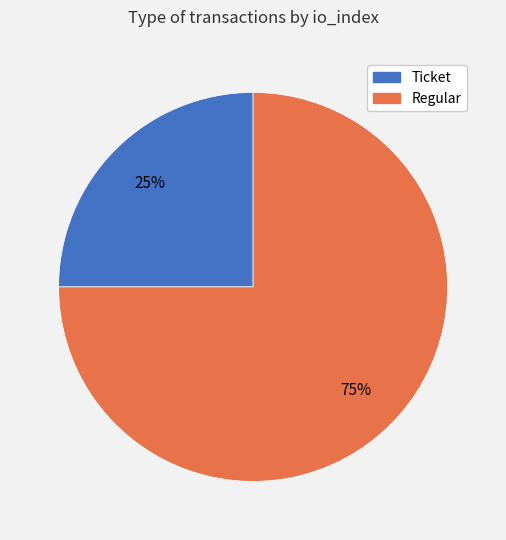

How many segments does this pie chart have?

2